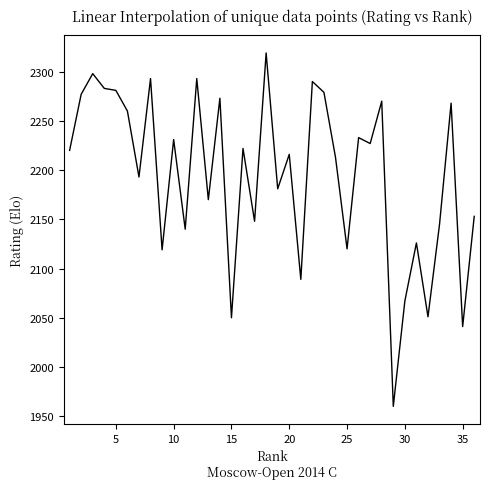

What is the smallest value displayed?

1960